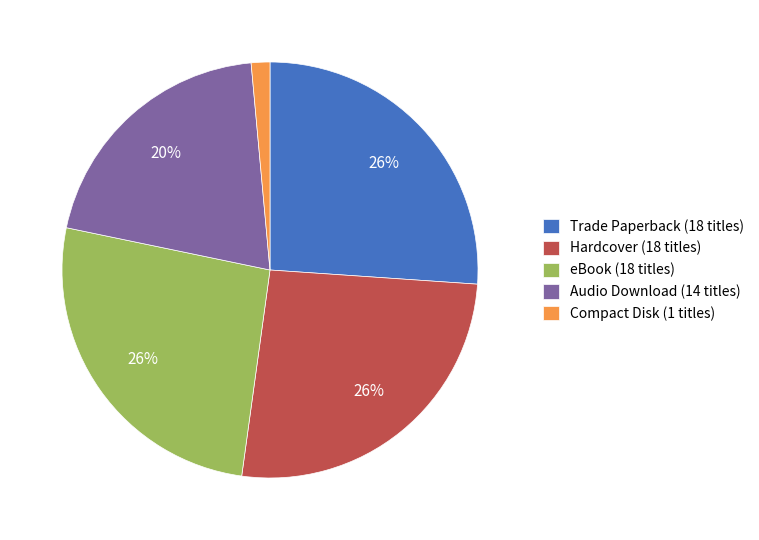

The Compact Disk slice represents 11% of the pie. True or false?

False